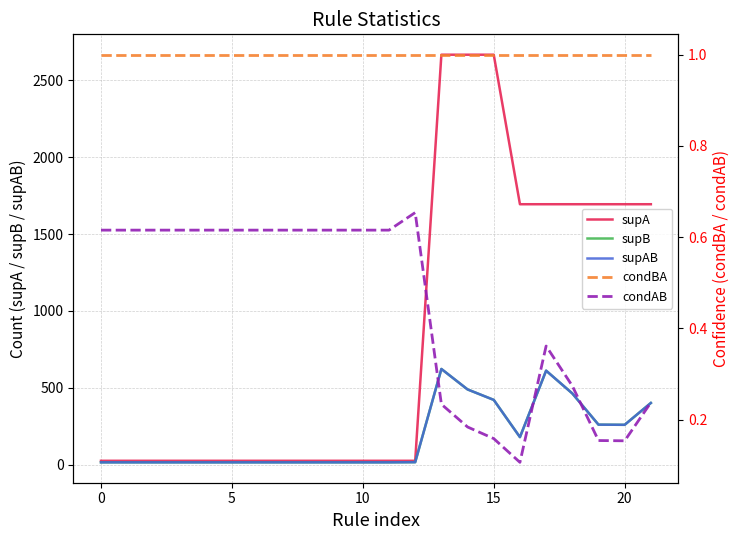

What are all the series names shown in the legend?

supA, supB, supAB, condBA, condAB